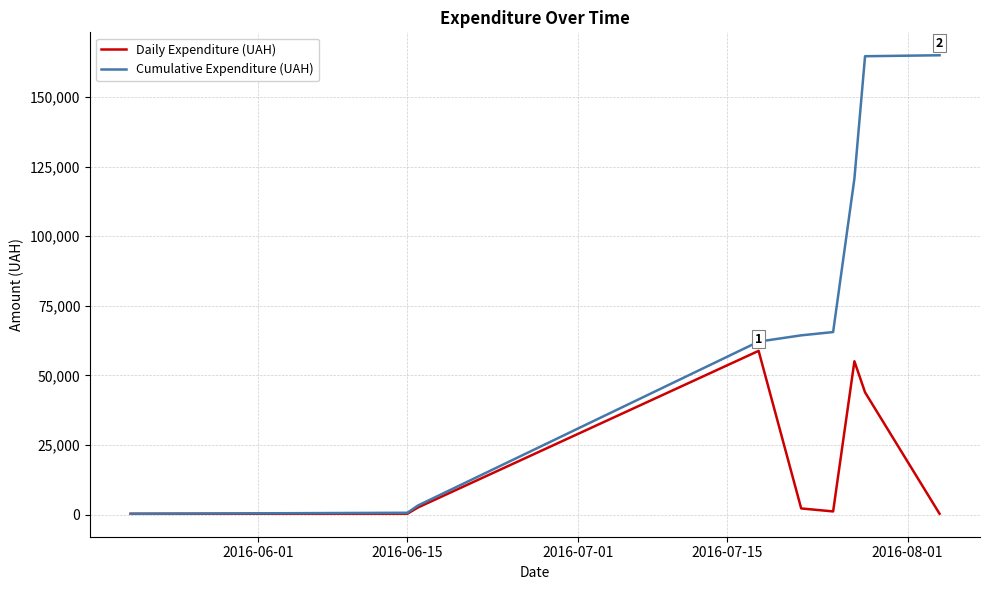

Which series has the largest range (max minus min)?

Cumulative Expenditure (UAH)